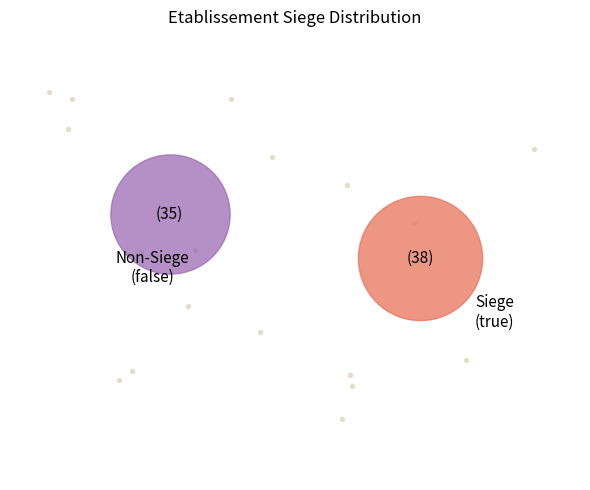

To the nearest percent, what is the combined percentage of true and false?

100%